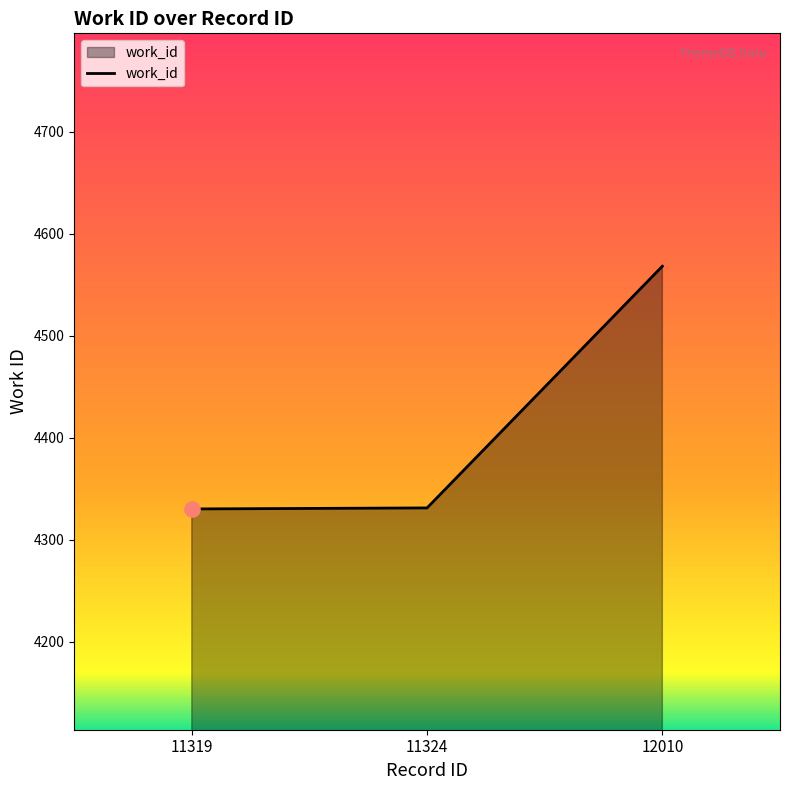

Which has a higher value, 12010 or 11324?

12010